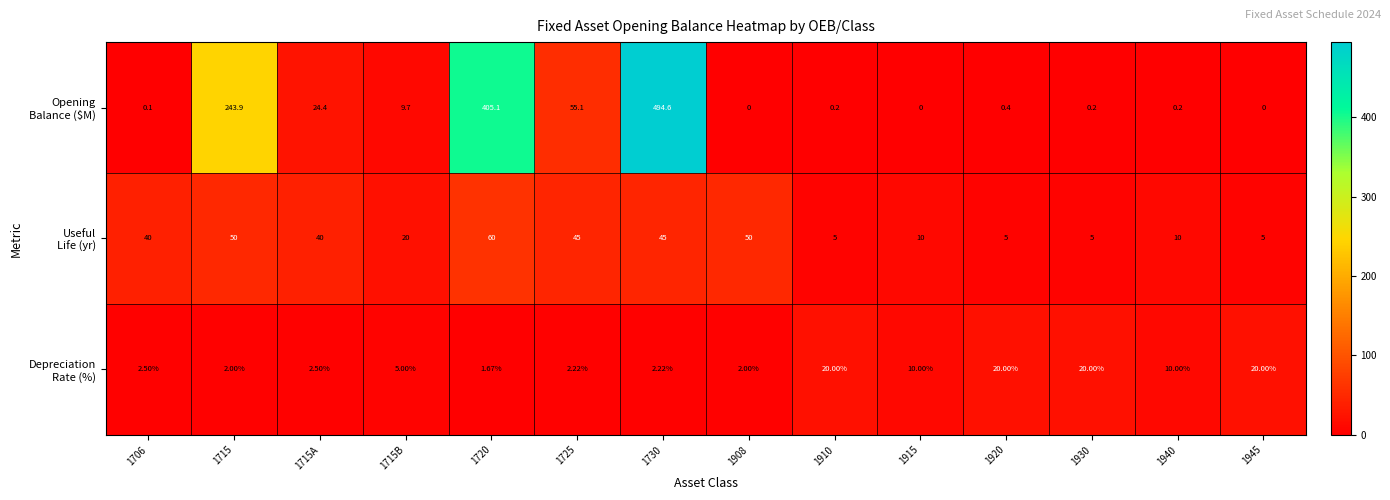

Rank the series by their average value, from highest to lowest.

Opening Balance ($M), Useful Life (yr), Depreciation Rate (%)